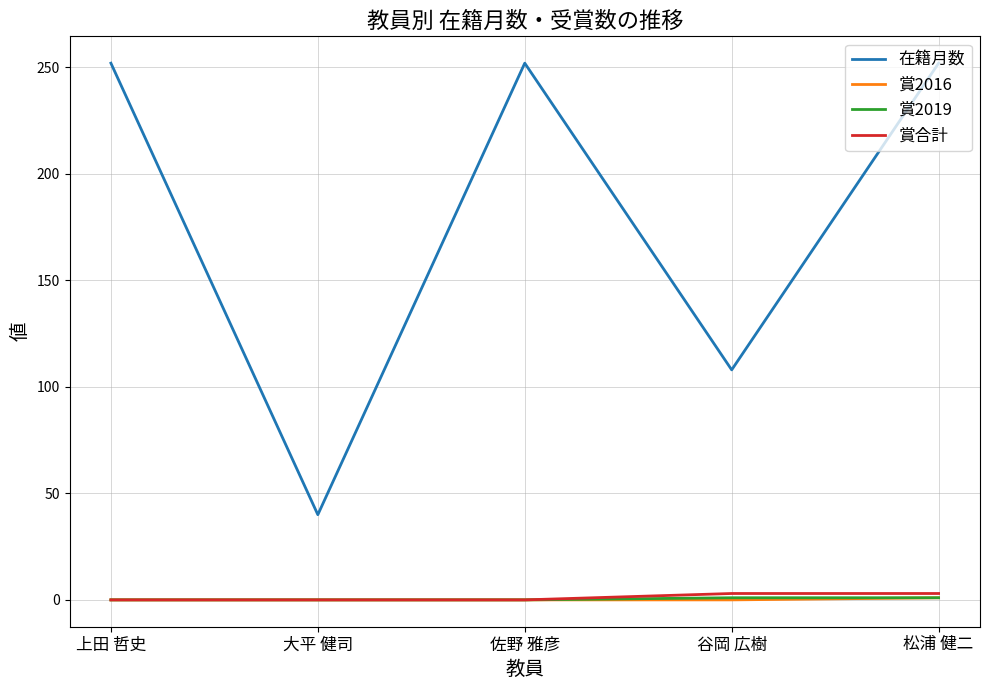

True or false: 在籍月数 and 賞2019 cross at least once.

False